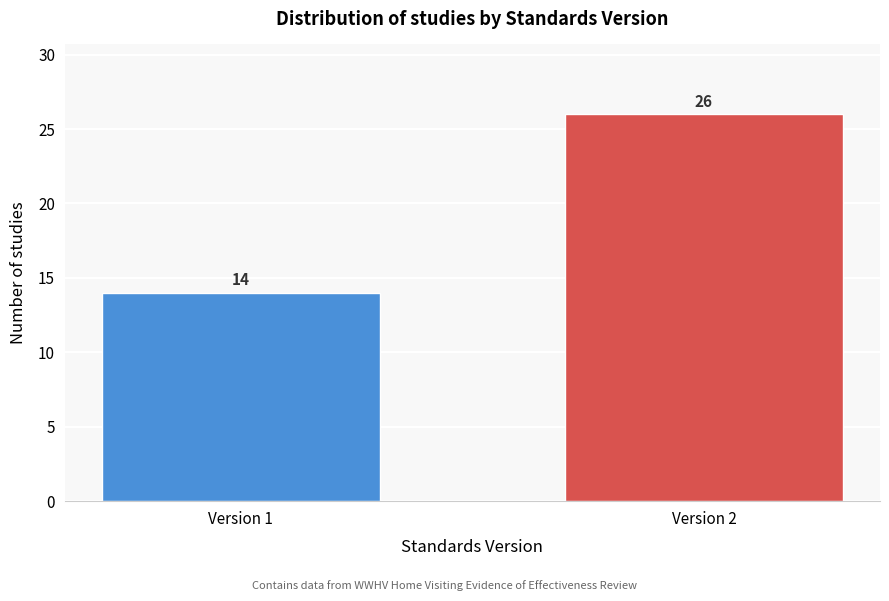

Reading left to right, extract all data points from this chart.

14	26